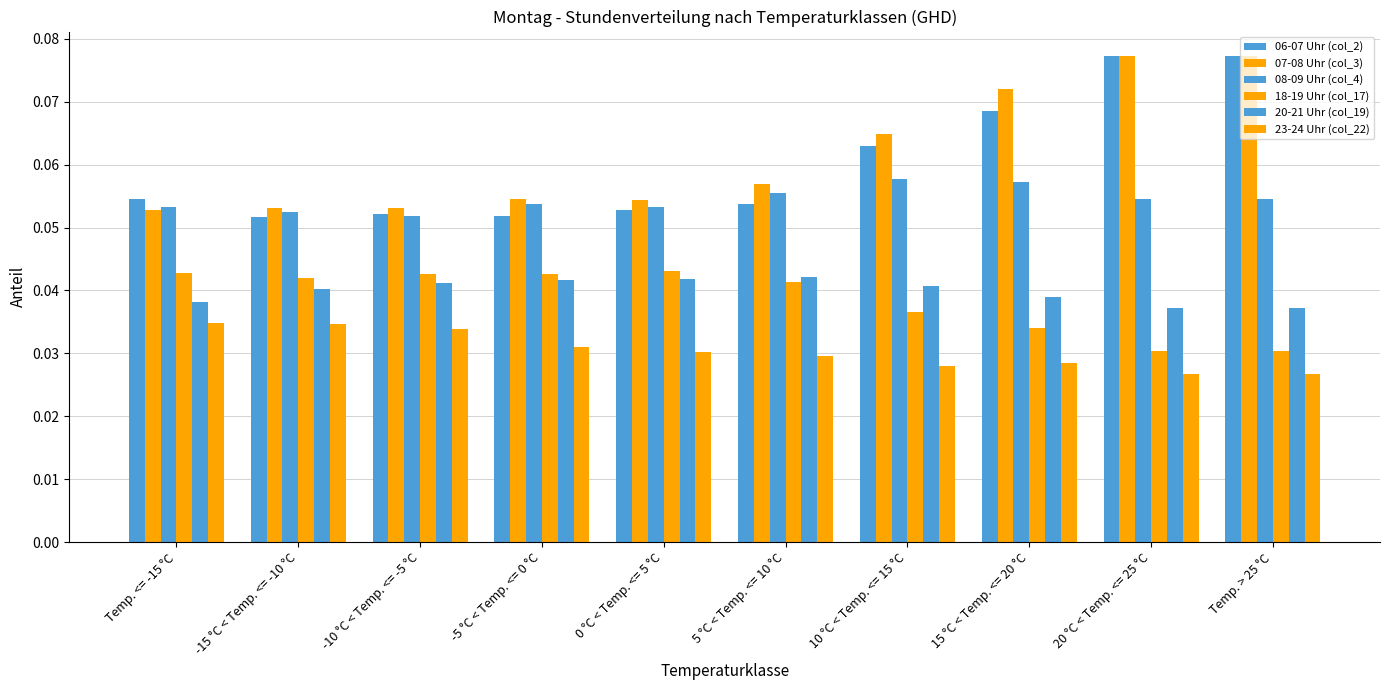

List the labels in order of 18-19 Uhr (col_17) value, smallest first.

20 °C < Temp. <= 25 °C, Temp. > 25 °C, 15 °C < Temp. <= 20 °C, 10 °C < Temp. <= 15 °C, 5 °C < Temp. <= 10 °C, -15 °C < Temp. <= -10 °C, -10 °C < Temp. <= -5 °C, -5 °C < Temp. <= 0 °C, Temp. <= -15 °C, 0 °C < Temp. <= 5 °C